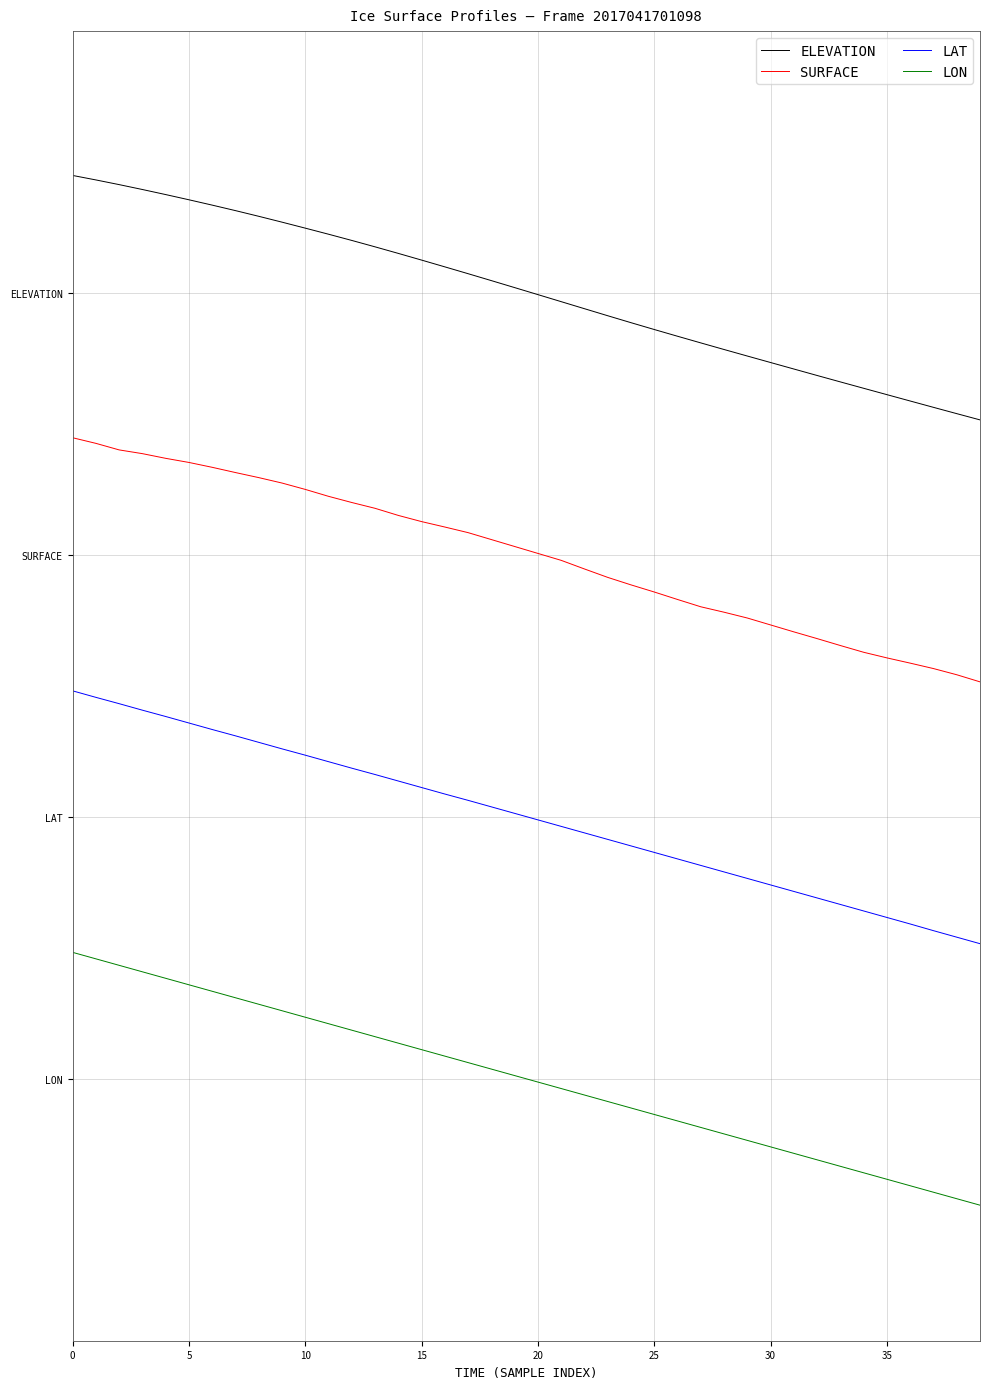

Is this an area chart (filled region under the line)?

No